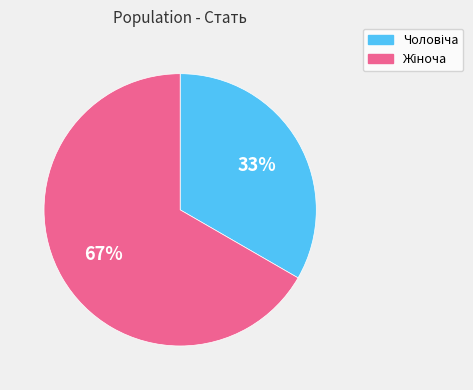

Count the number of slices in the pie.

2